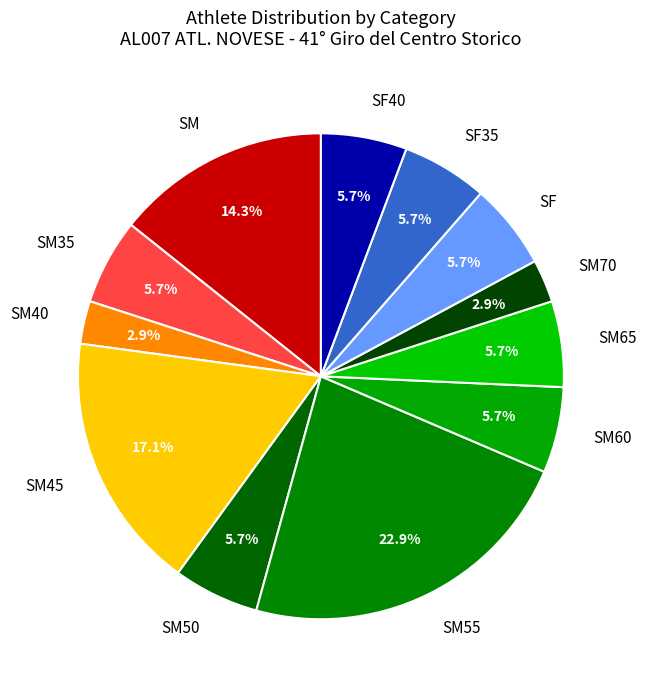

Is there any slice that represents more than half of the pie?

No